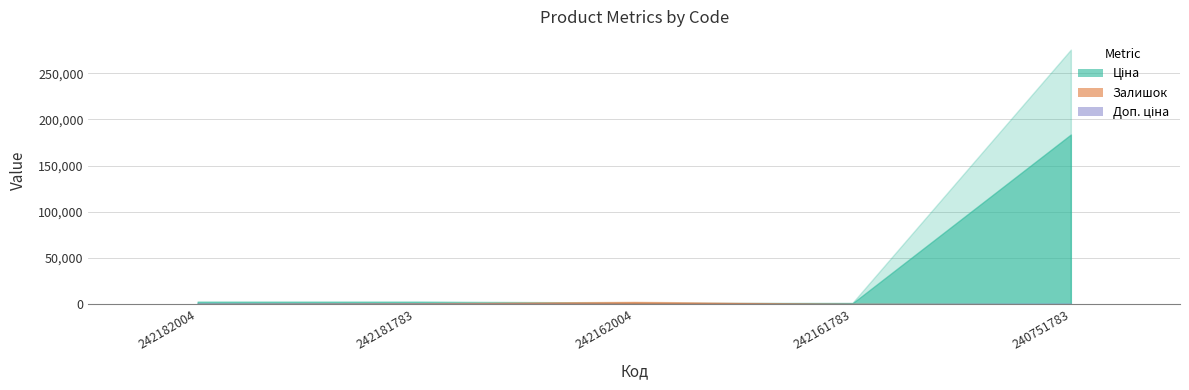

Is the value of Доп. ціна at 240751783 greater than the value of Залишок at 242162004?

Yes